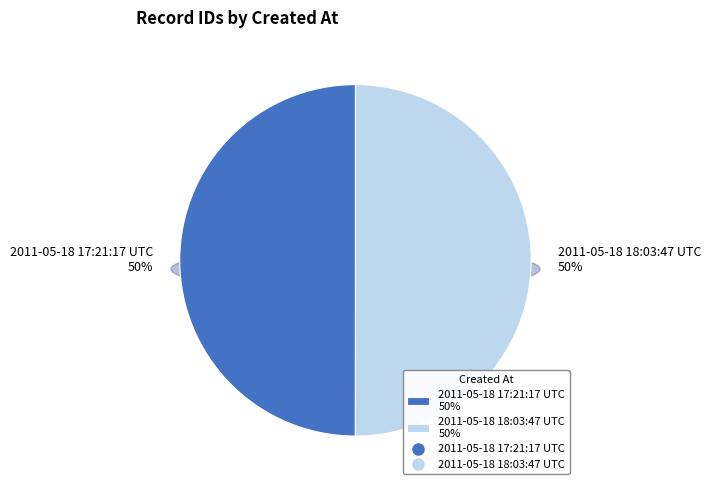

To the nearest percent, what percentage of the pie is 2011-05-18 18:03:47 UTC?

50%